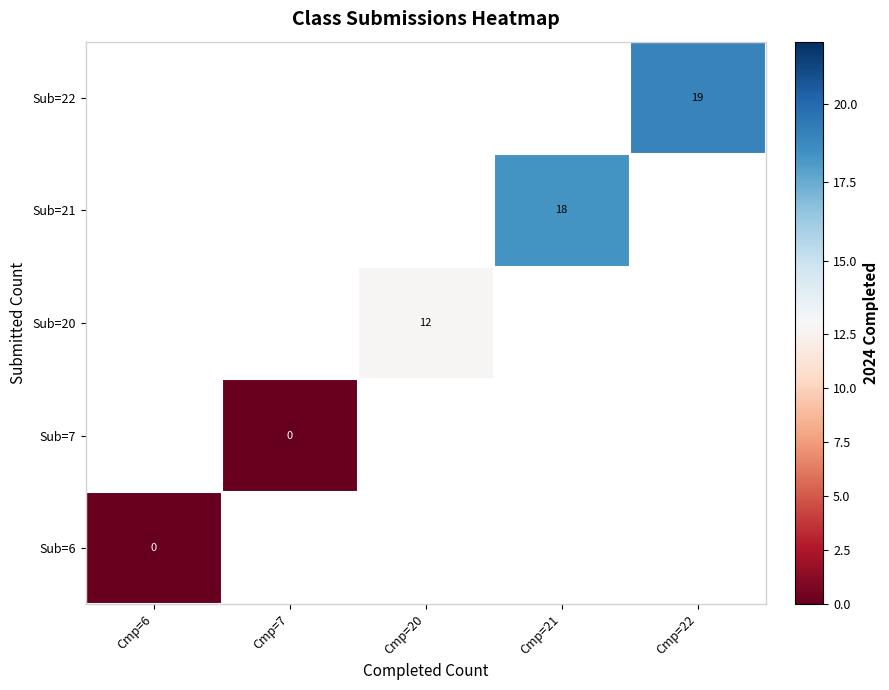

Is it true that Sub=22 equals 19 at Cmp=22?

True